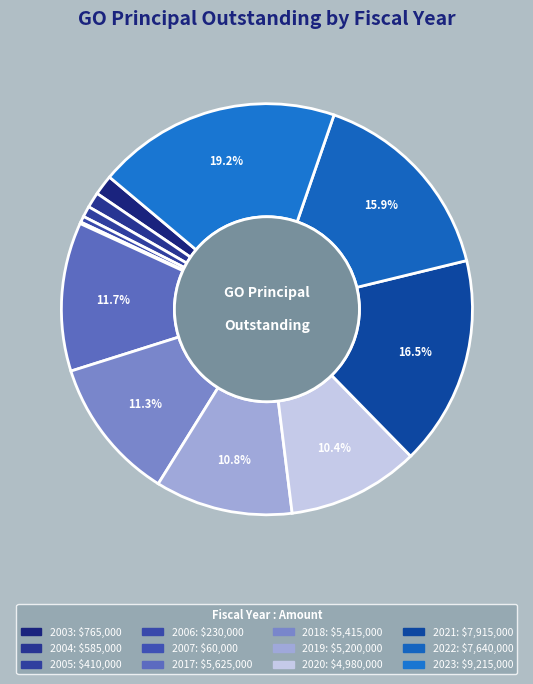

Which has a higher value, 2004 or 2019?

2019